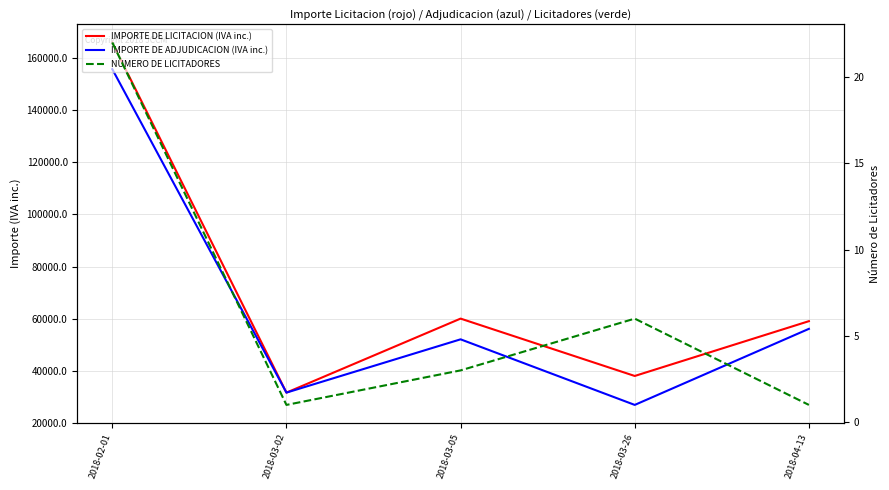

At which label does IMPORTE DE ADJUDICACION (IVA inc.) reach its peak?

2018-02-01